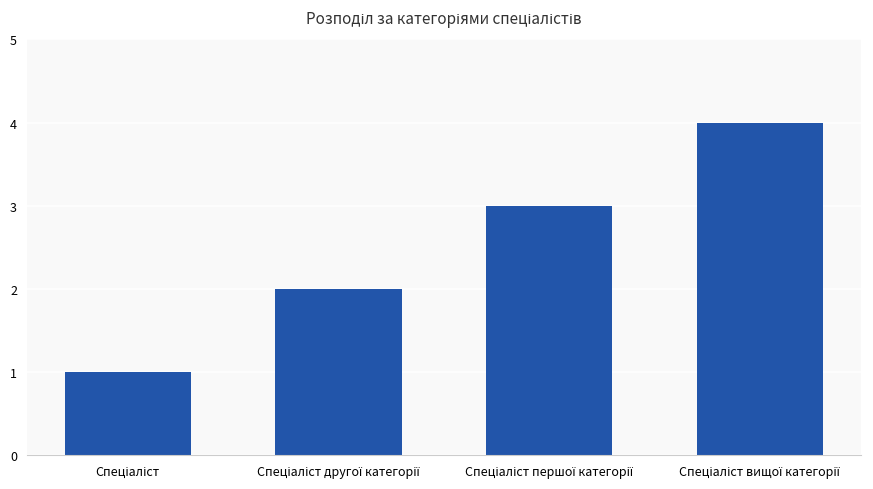

Reading left to right, transcribe all the data shown in this chart.

1	2	3	4